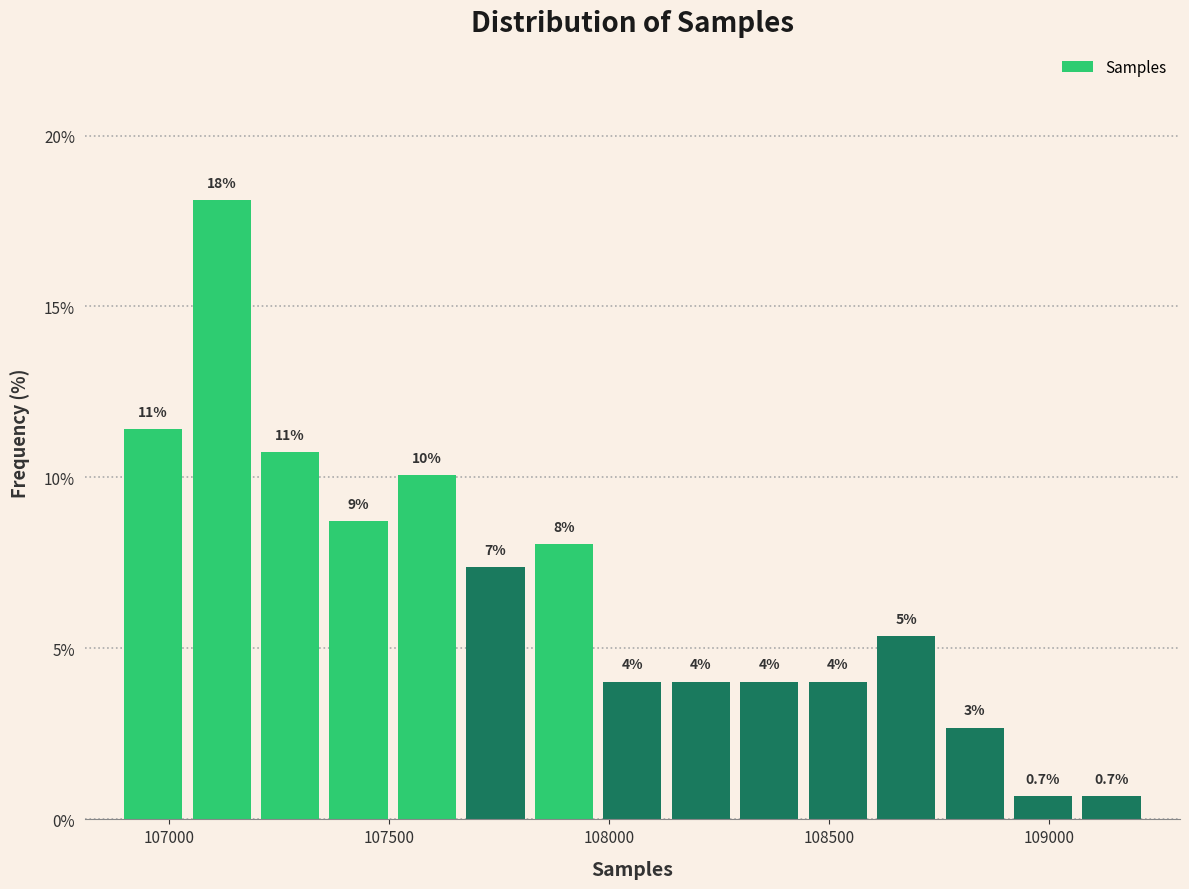

Around what value on the x-axis is the tallest bar? Give the approximate position of its centre, as read against the axis.

107100